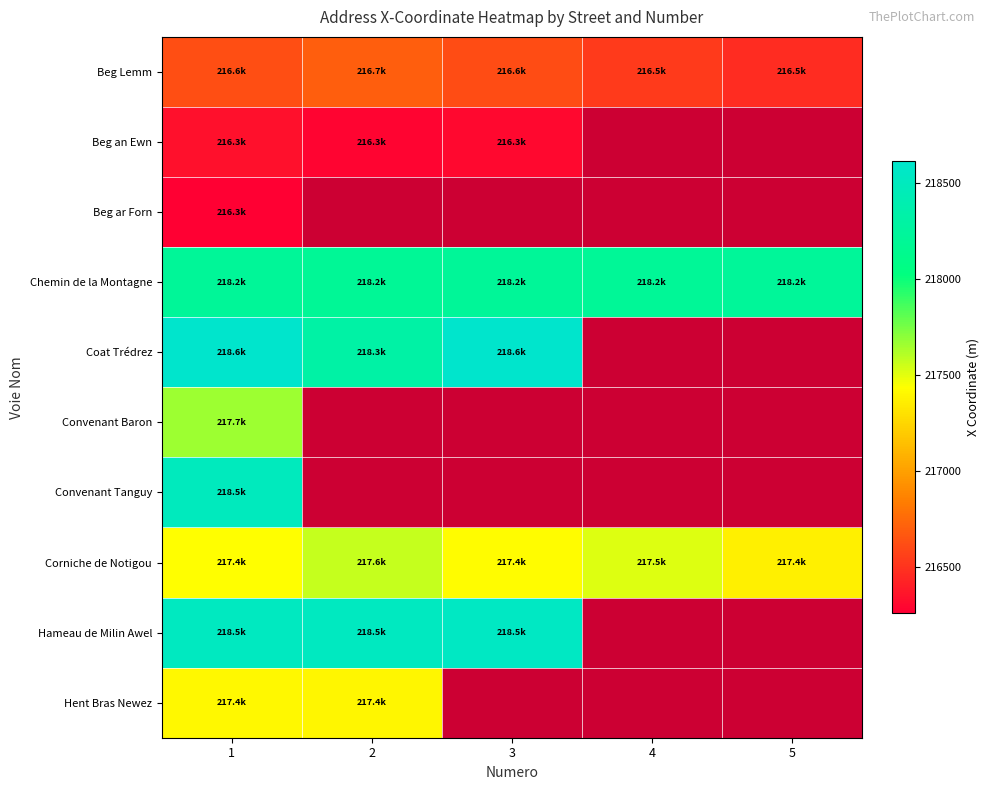

True or false: Corniche de Notigou has a value of 367905.1 at 5.

False